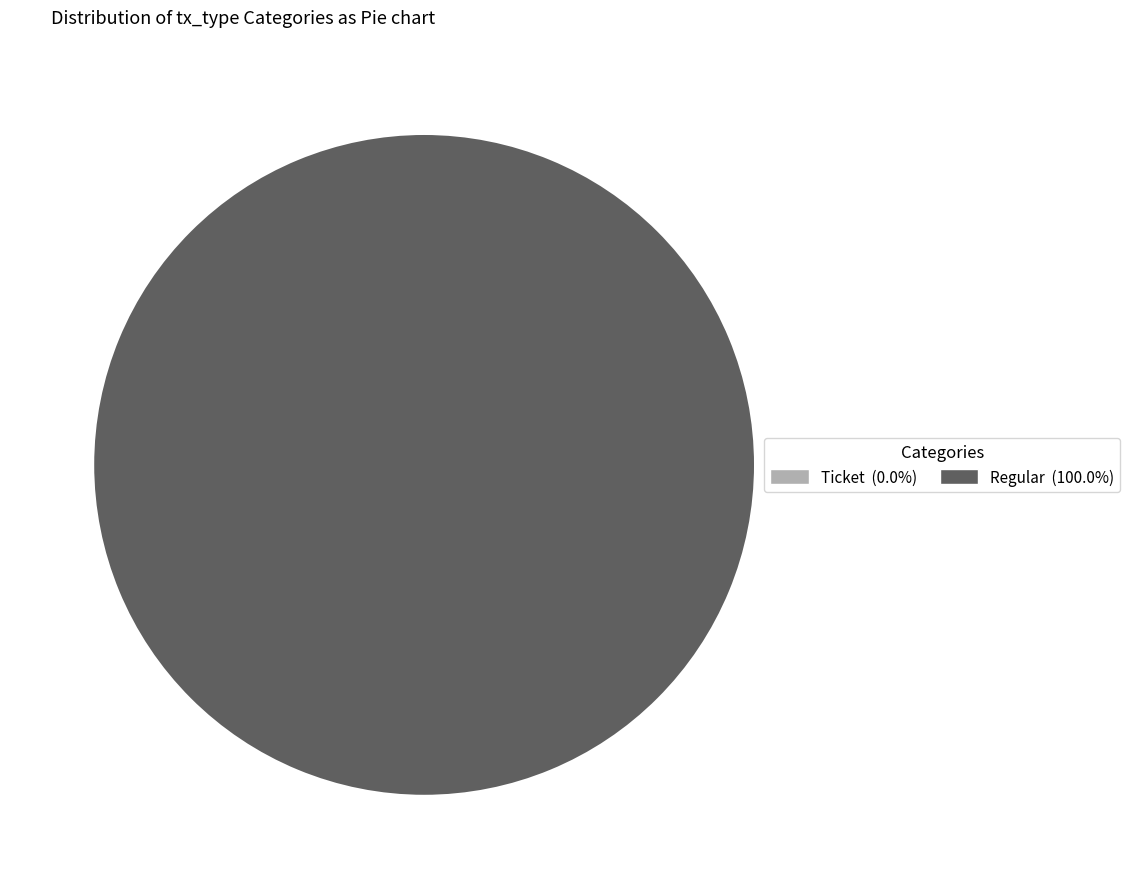

To the nearest percent, what is the difference between the largest and smallest slice percentages?

100%